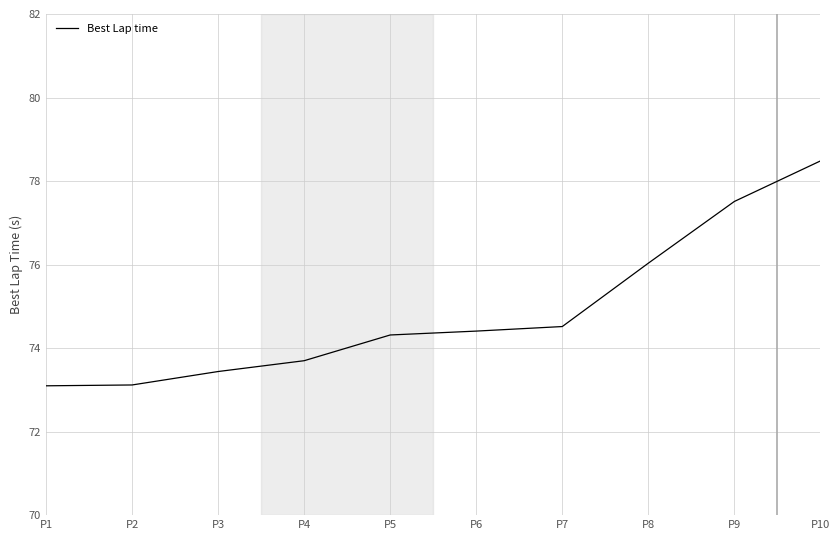

The value at P3 is 108.7. True or false?

False